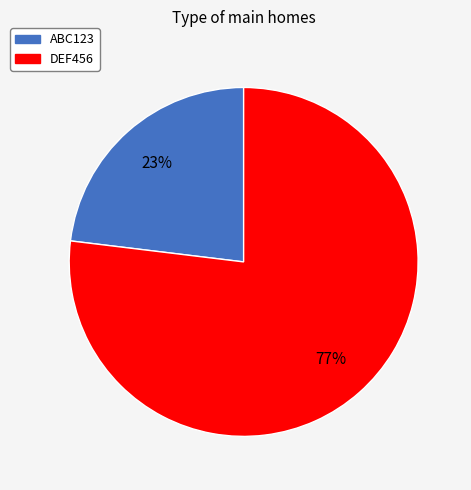

Is it true that ABC123 is 18% of the pie?

False